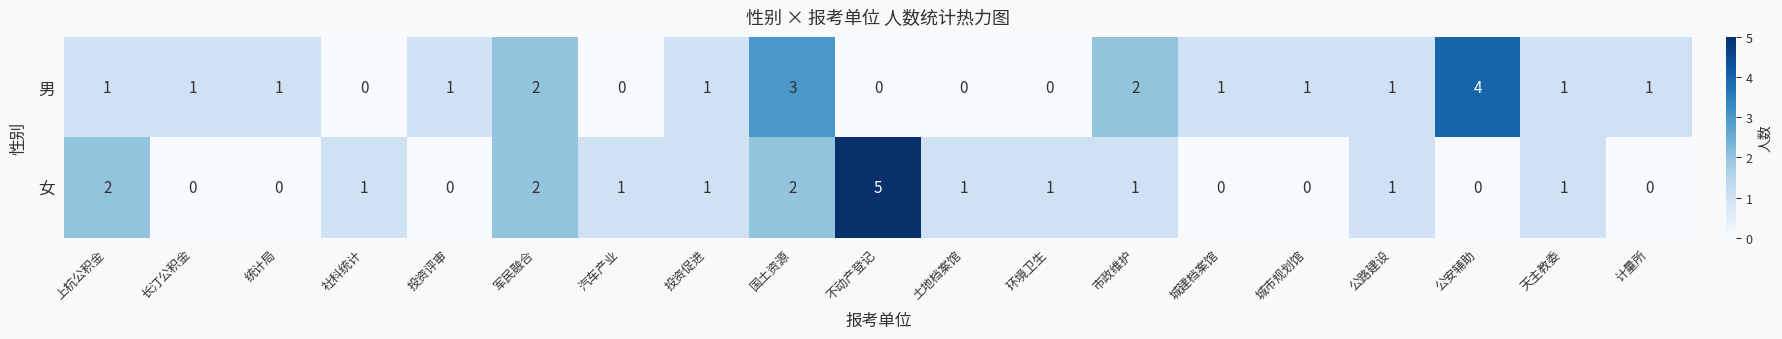

True or false: 男 has a value of 4 at 公安辅助.

True